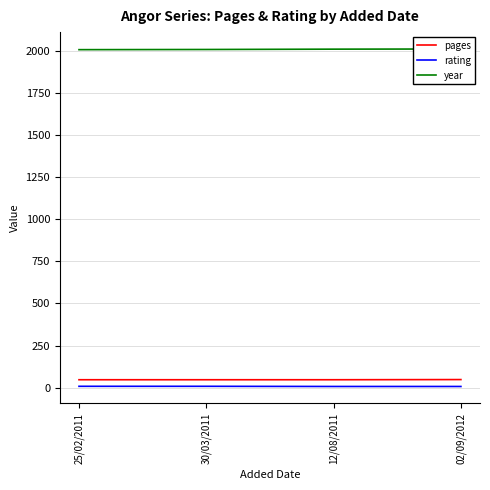

What are all the series names shown in the legend?

pages, rating, year